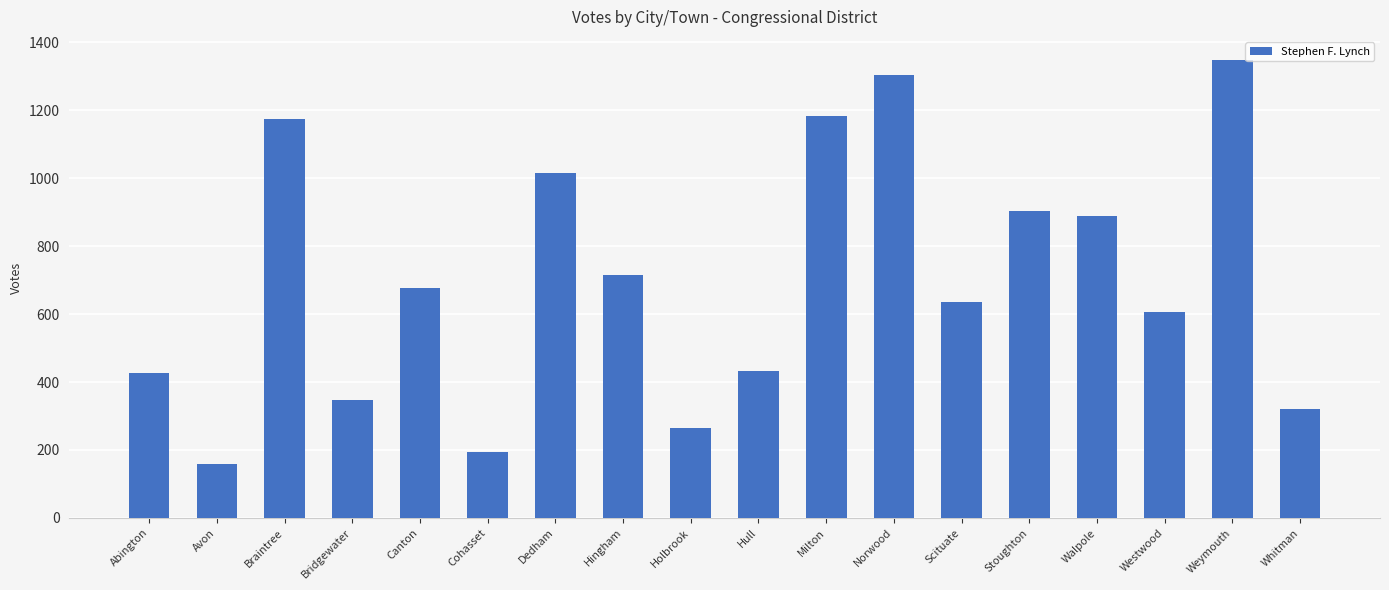

True or false: the data shows 72 at Holbrook.

False